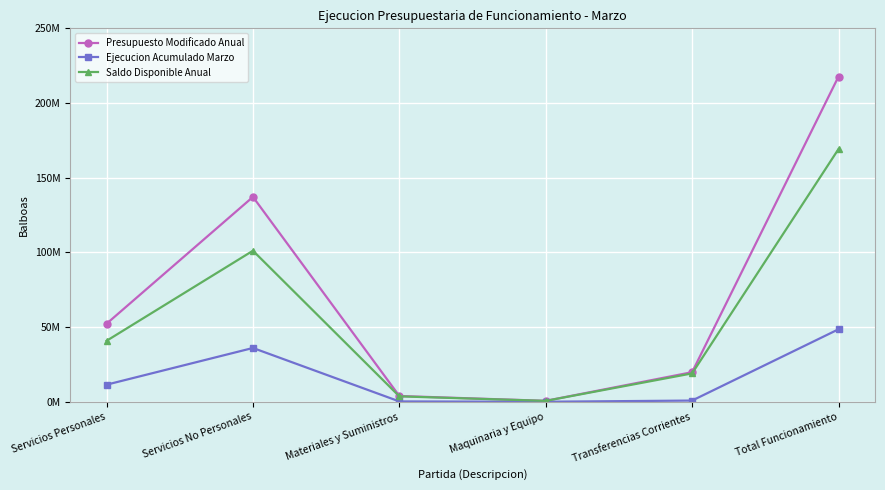

Does the chart have visible grid lines?

Yes